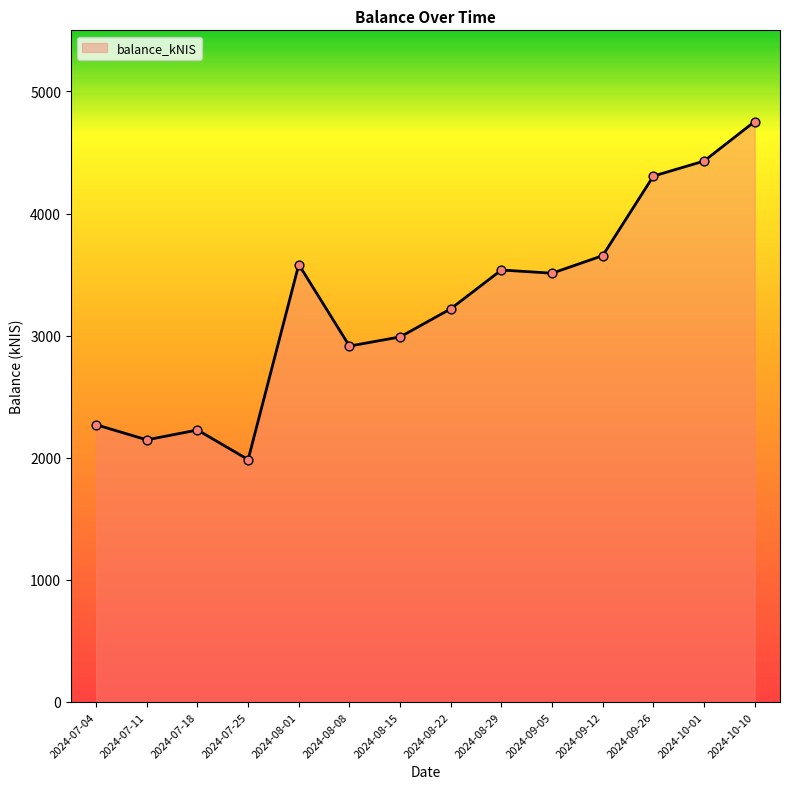

What is the change in value from 2024-08-15 to 2024-10-01?

+1440.2